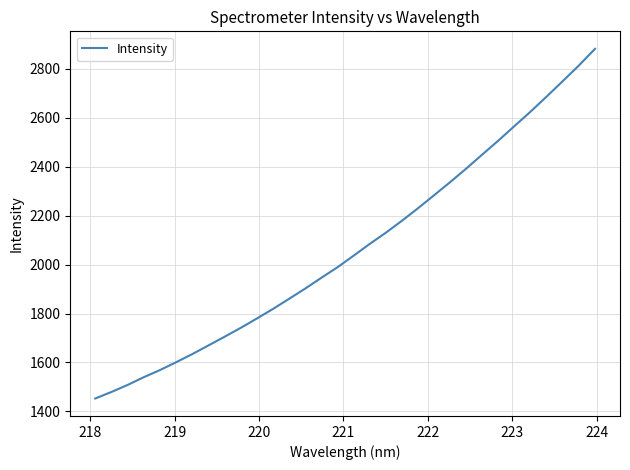

What is the difference between the maximum and minimum values?

1427.8